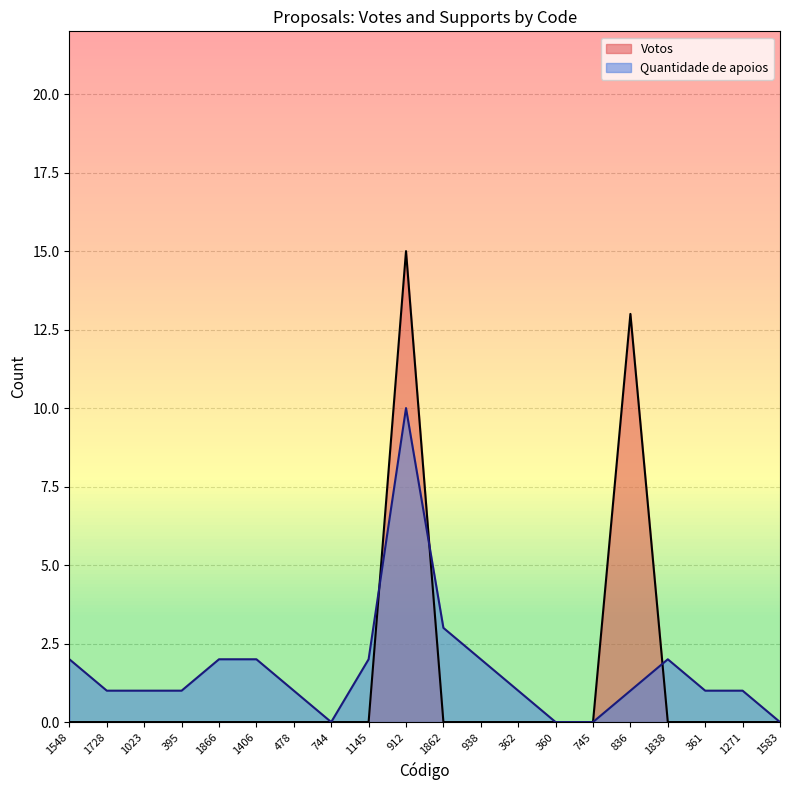

What position from the left is 1583?

20